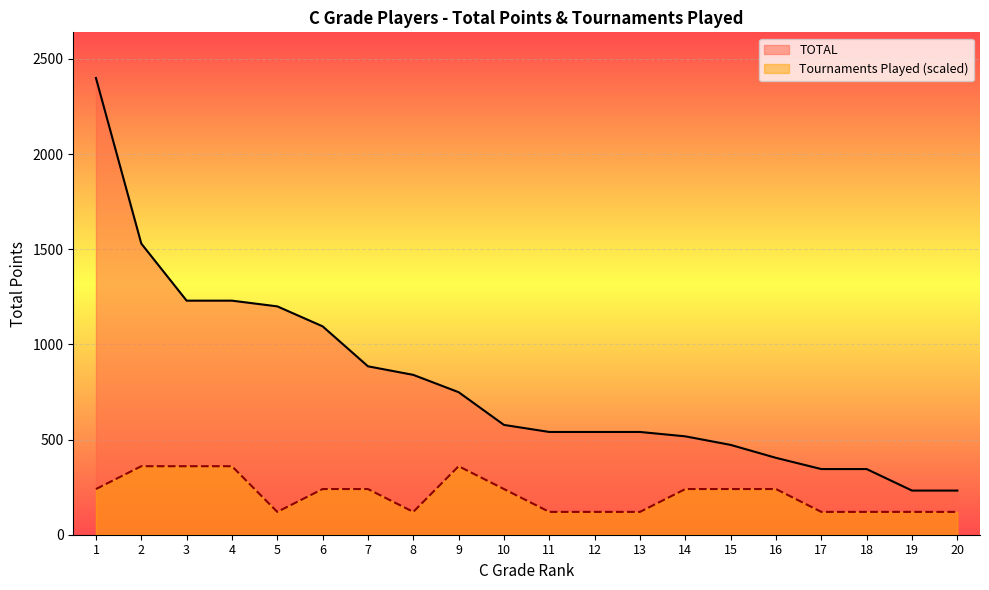

At which label is TOTAL closest to 1316?

3